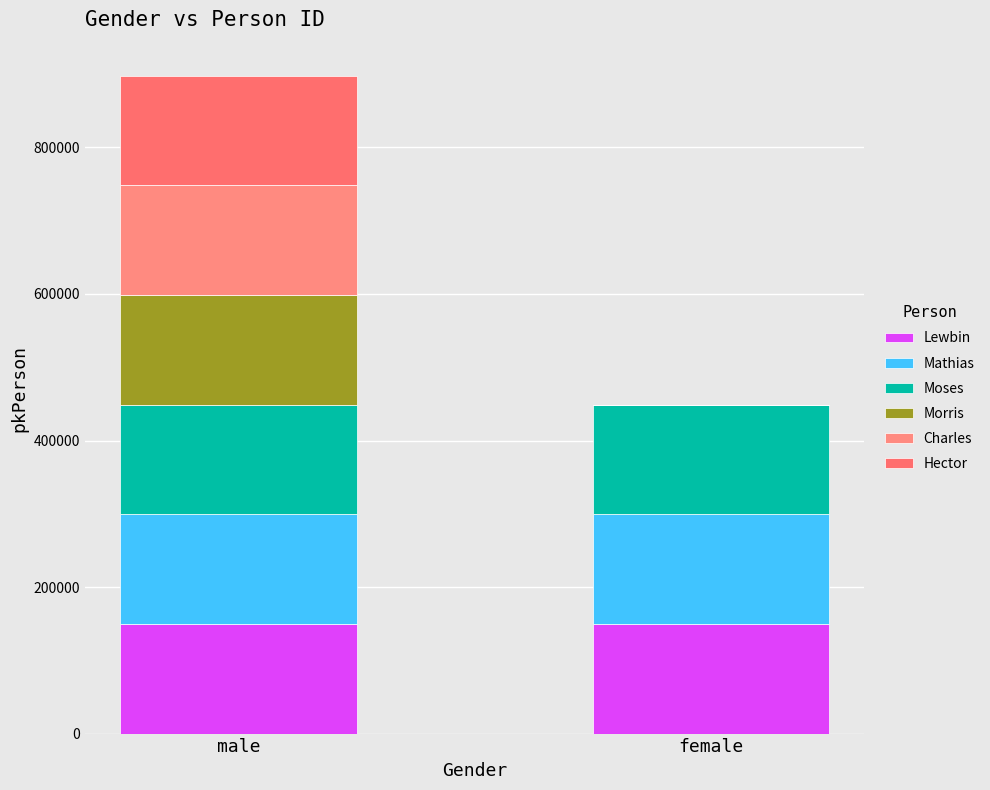

How many data points does each series have?

2